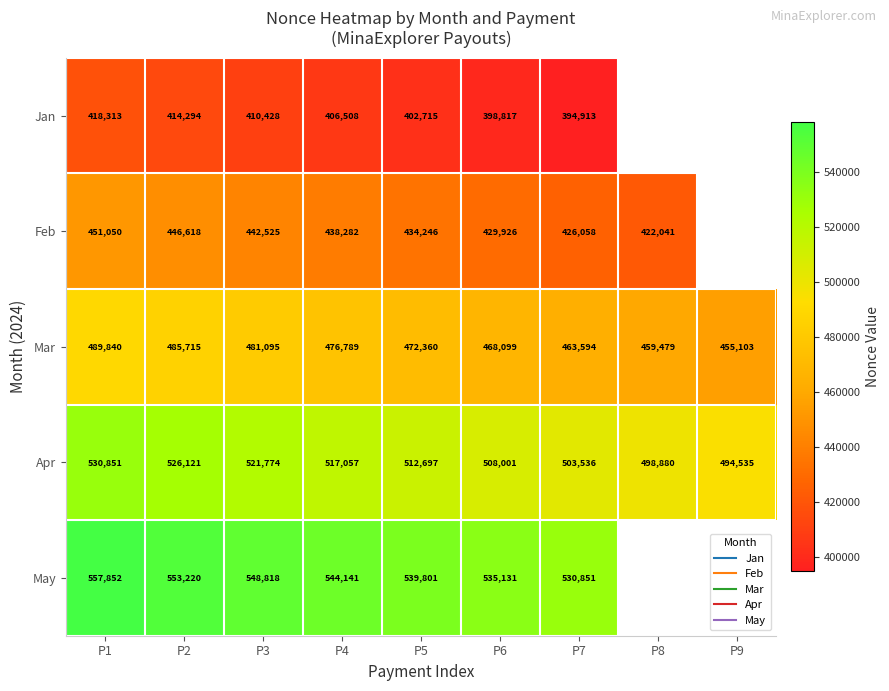

What is the greatest value displayed?

557852.0